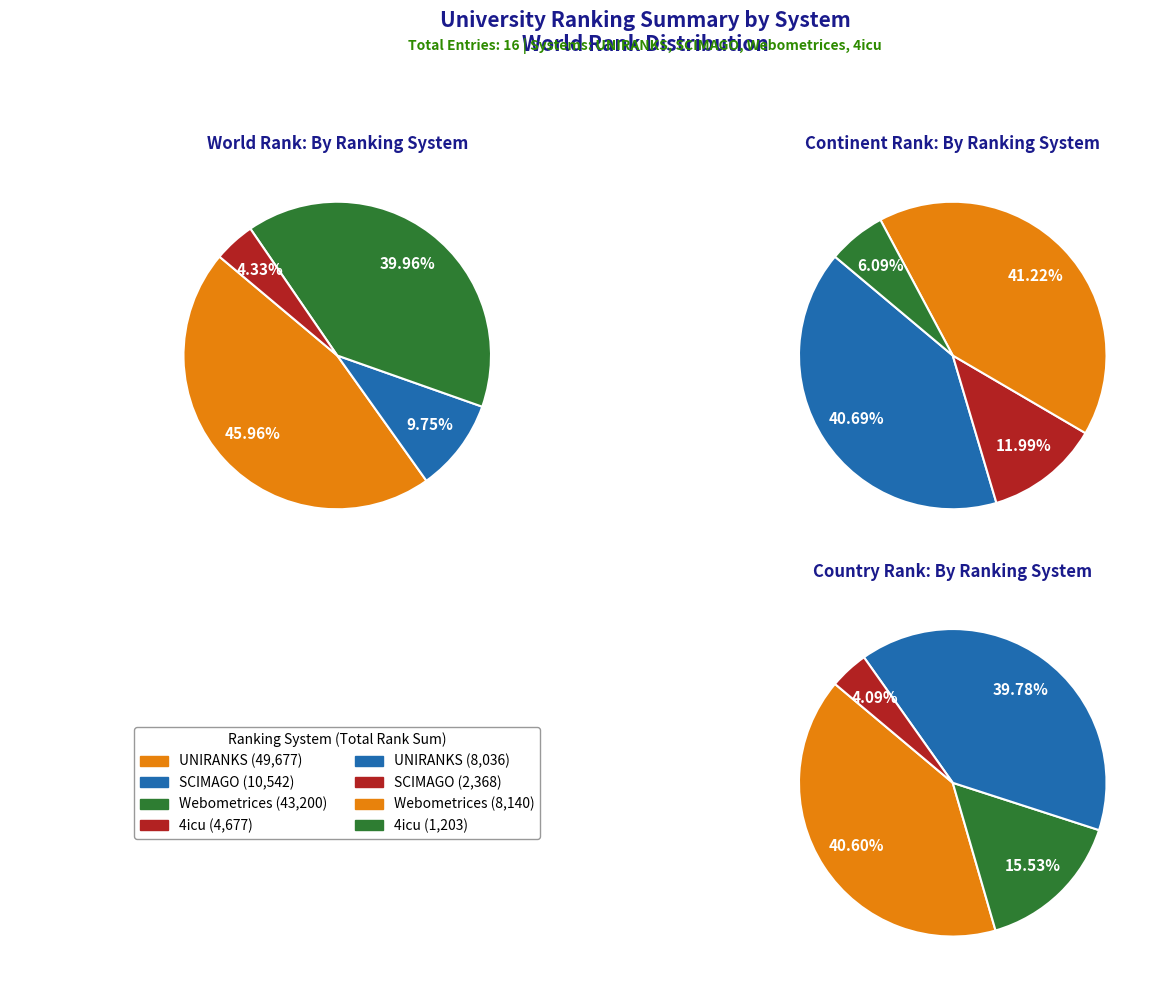

Does SCIMAGO 2021 represent more than half of the total?

No